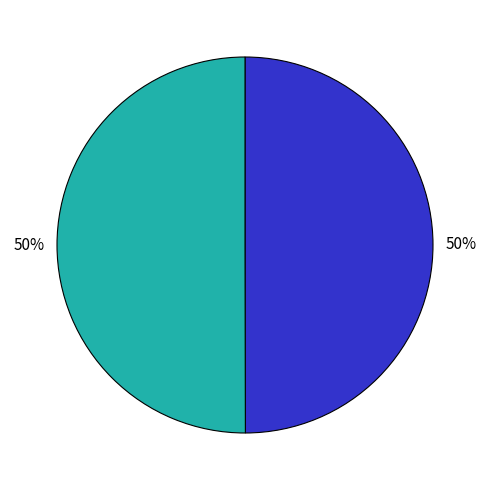

How many segments does this pie chart have?

2